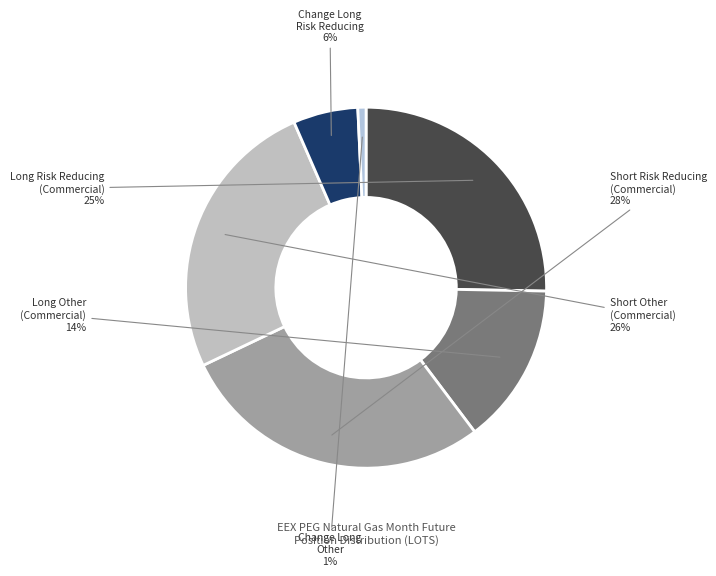

The Long Other (Commercial) slice represents 21% of the pie. True or false?

False